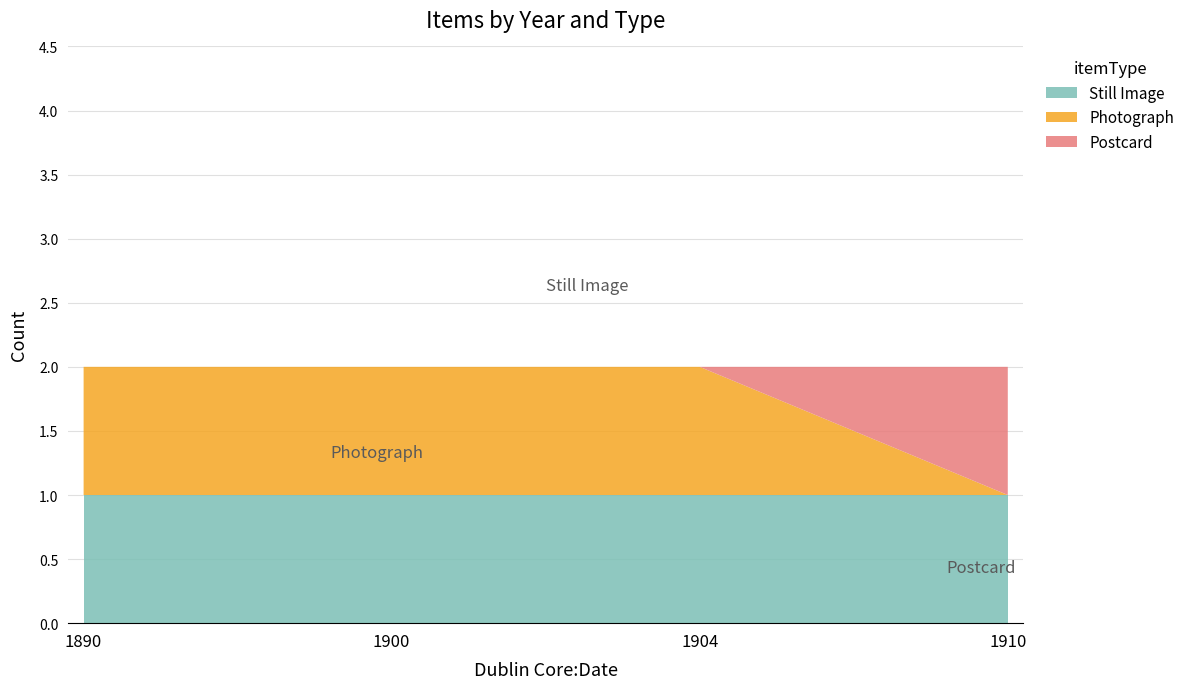

Reading left to right, extract all data points from this chart.

Photograph: 1890=1	1900=1	1904=1	1910=0
Postcard: 1890=0	1900=0	1904=0	1910=1
Still Image: 1890=1	1900=1	1904=1	1910=1